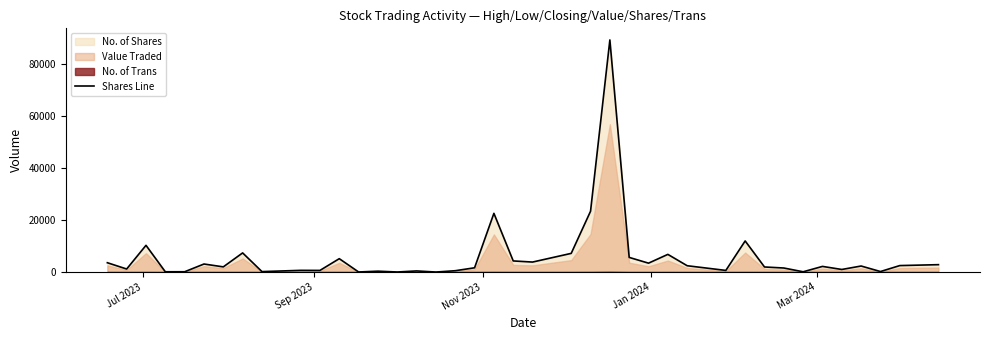

Where does the data first go above 2178?

Jul 2023